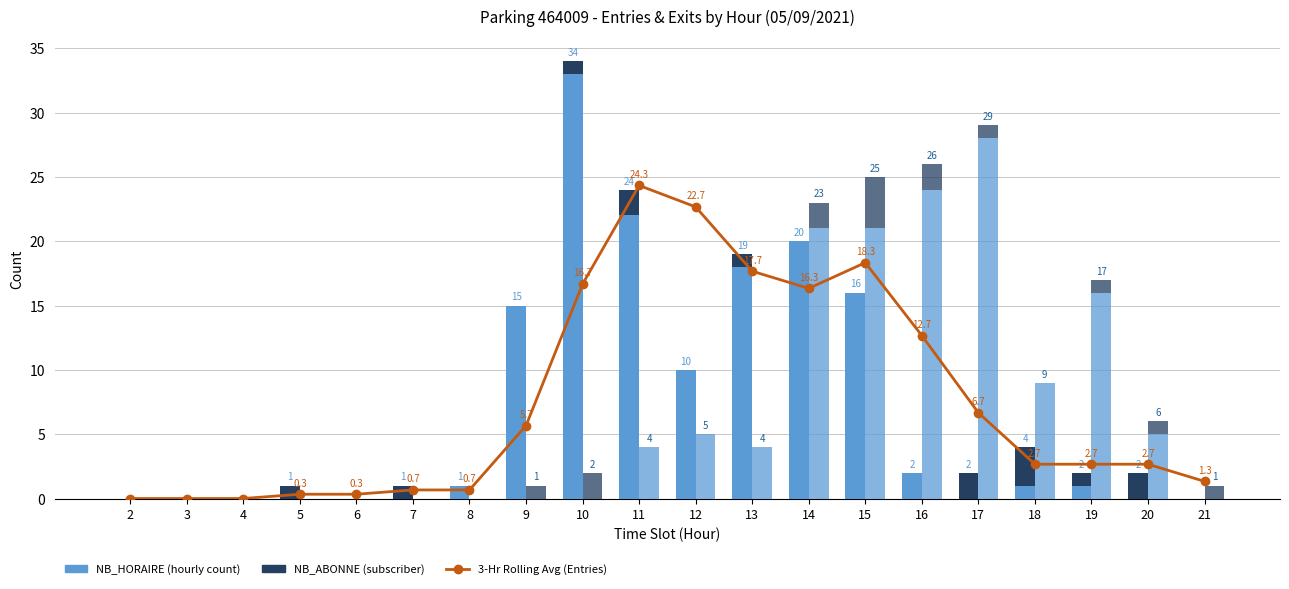

How many values in the SORTIES NB_HORAIRE series are below 4?

10